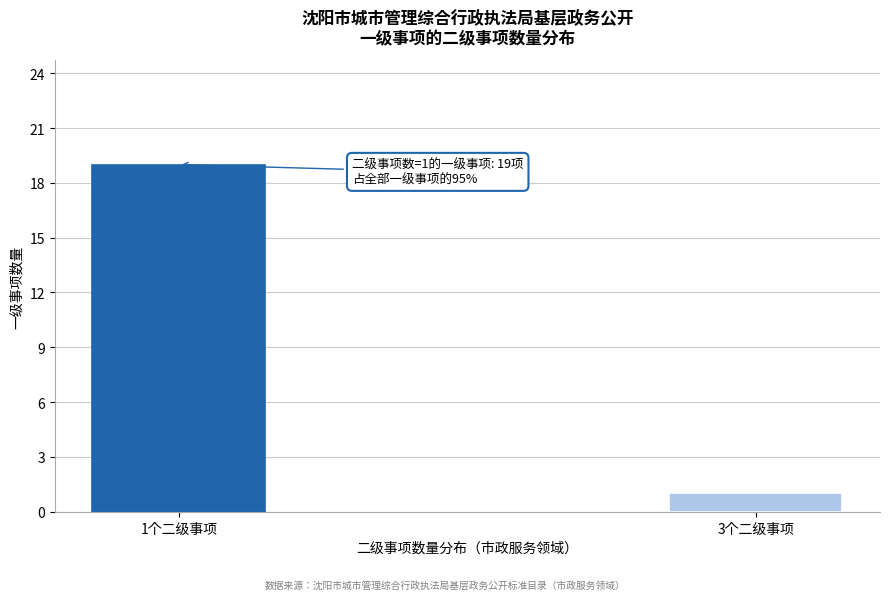

Reading left to right, what are all the values shown in this chart?

19	1